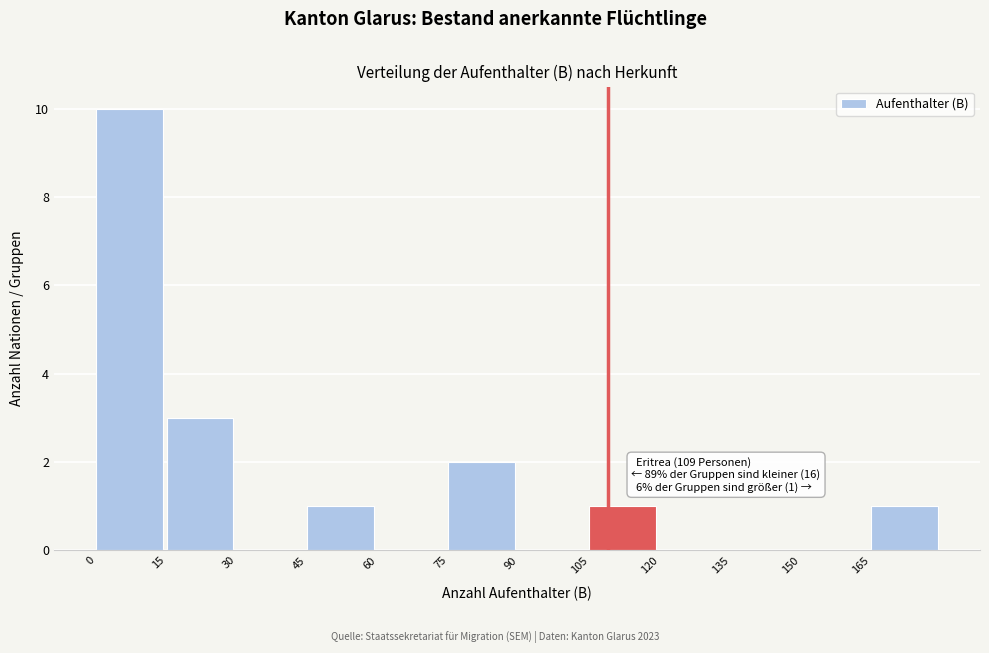

Over which range of the x-axis is the bar tallest?

0 to 15